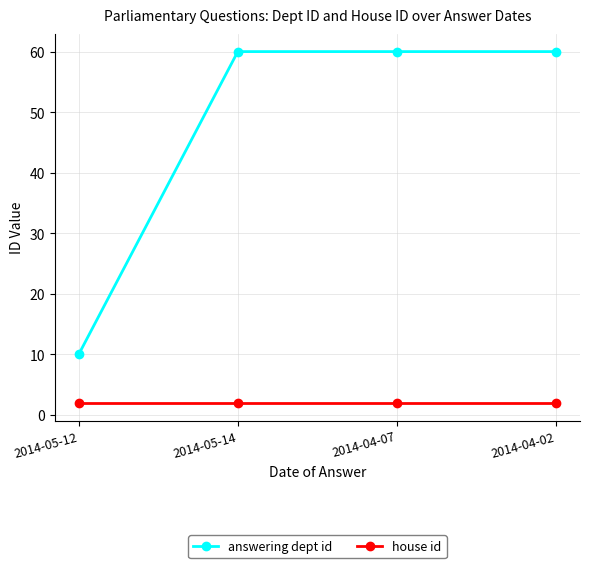

Which category has the lowest value in the answering dept id series?

2014-05-12